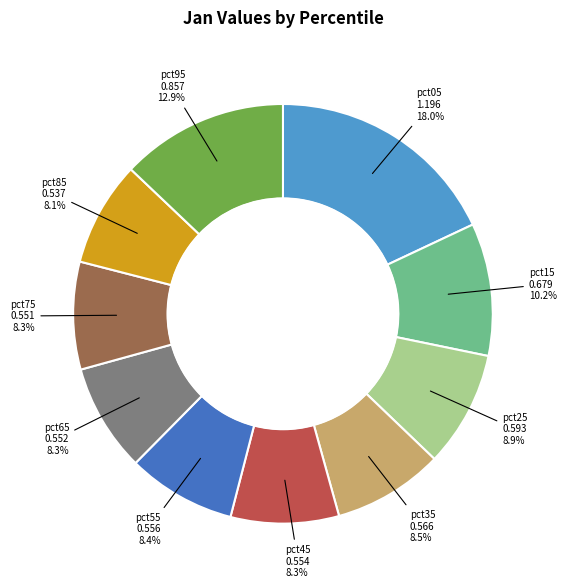

Is the sum of pct75 and pct65 greater than half?

No